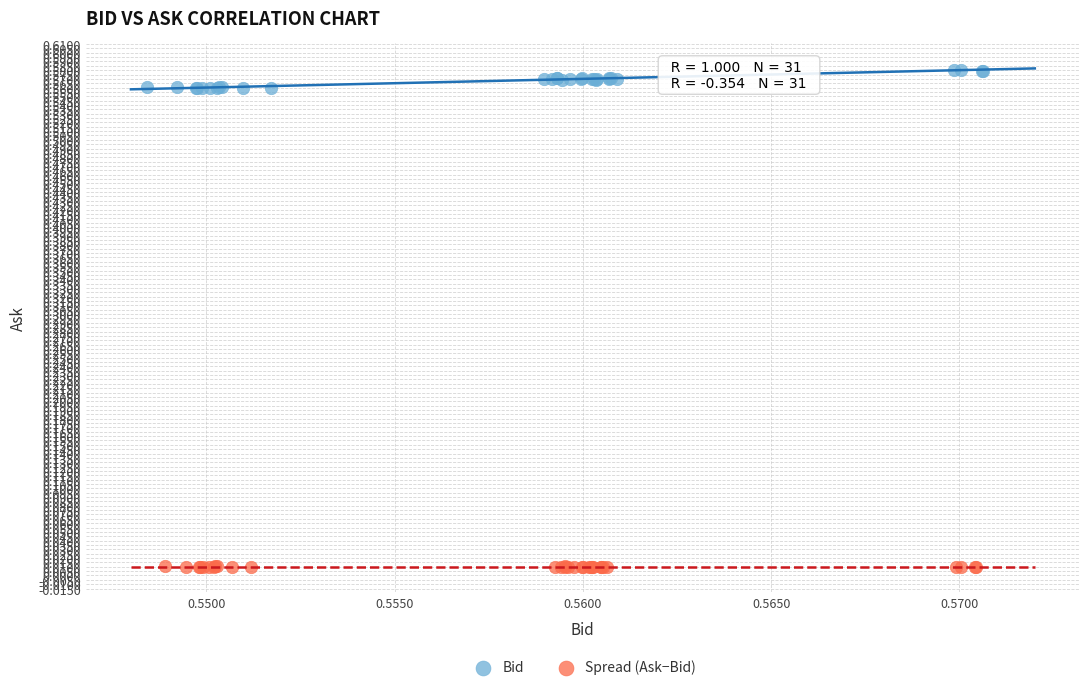

Which series reaches the maximum Y coordinate?

Bid